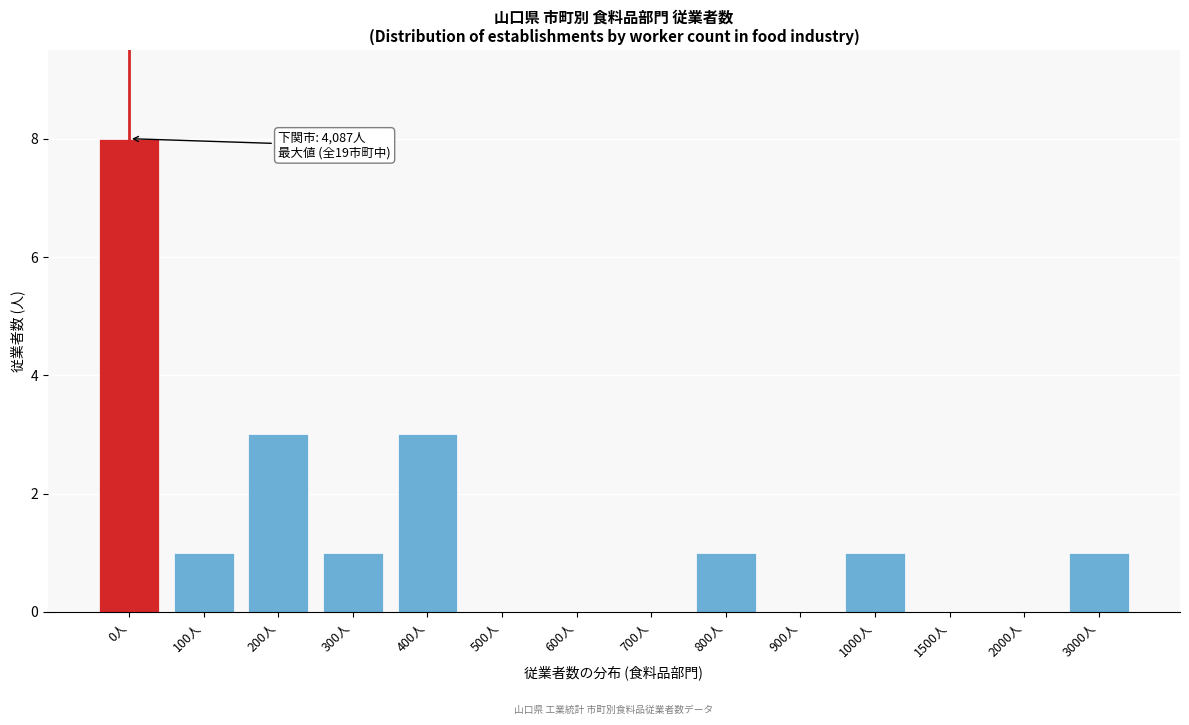

Reading left to right, what are all the values shown in this chart?

0人=8	100人=1	200人=3	300人=1	400人=3	500人=0	600人=0	700人=0	800人=1	900人=0	1000人=1	1500人=0	2000人=0	3000人=1